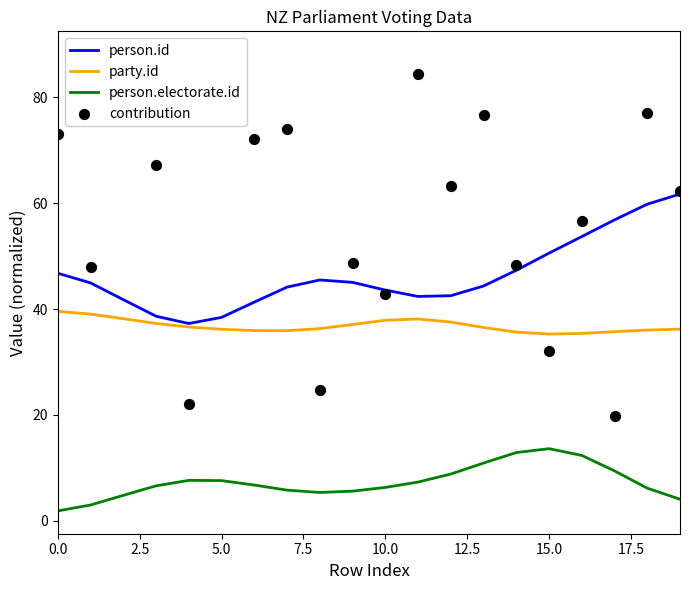

At which category is the sum across all series the highest?

18